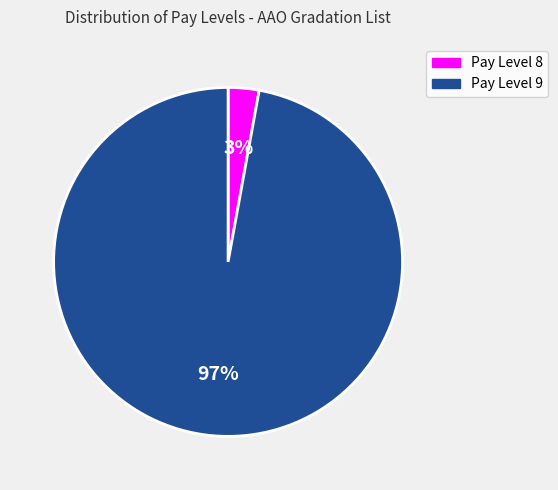

Which slice represents more than half of the pie?

Pay Level 9